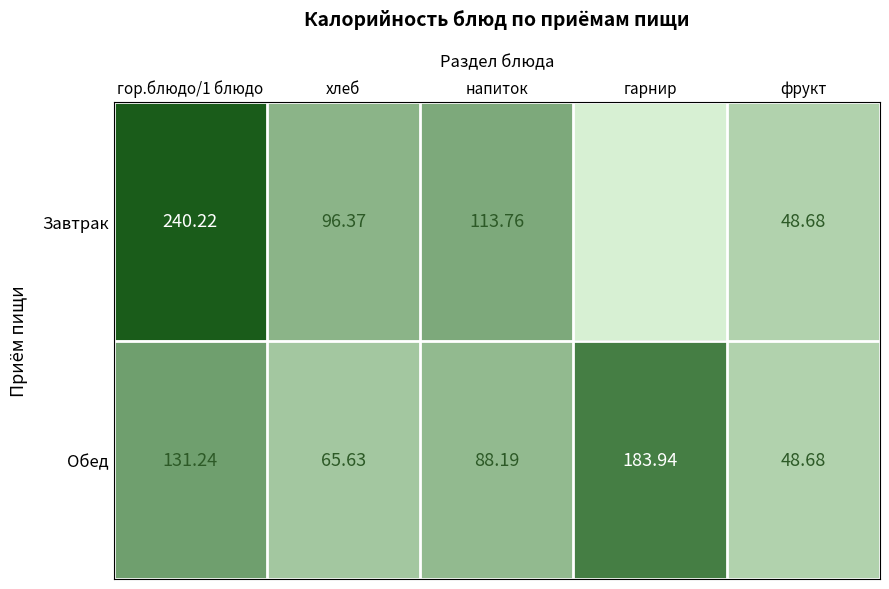

Between хлеб and напиток, which series saw the biggest shift?

Обед